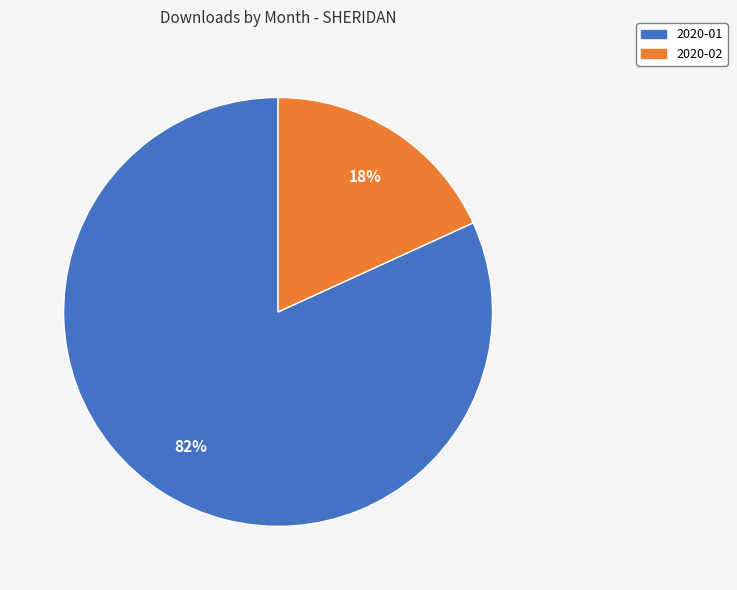

Does 2020-01 account for over 50% of the chart?

Yes